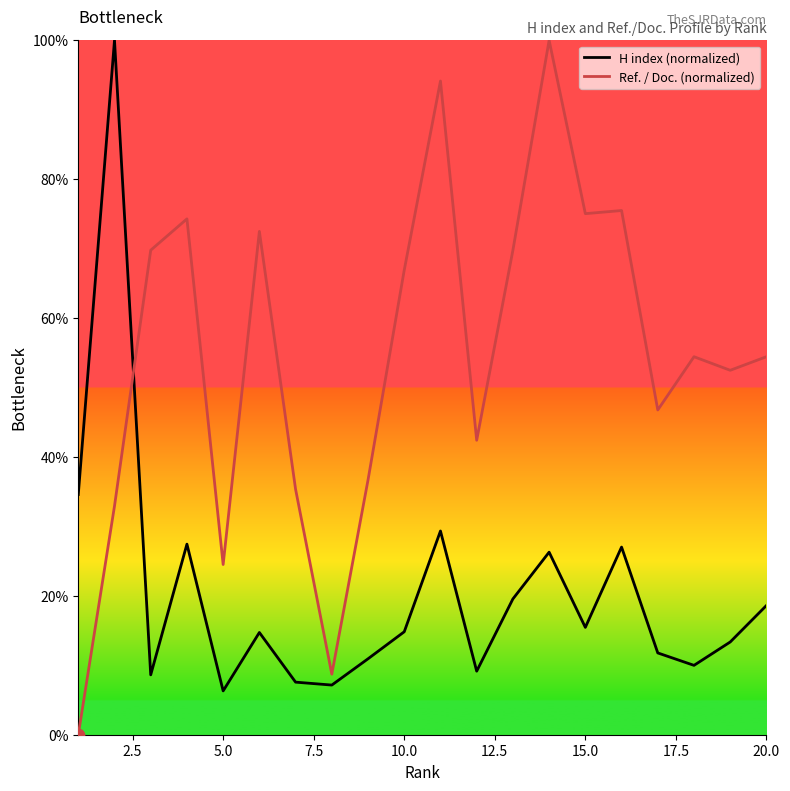

Which series has the largest total across all categories?

Ref. / Doc. (normalized)